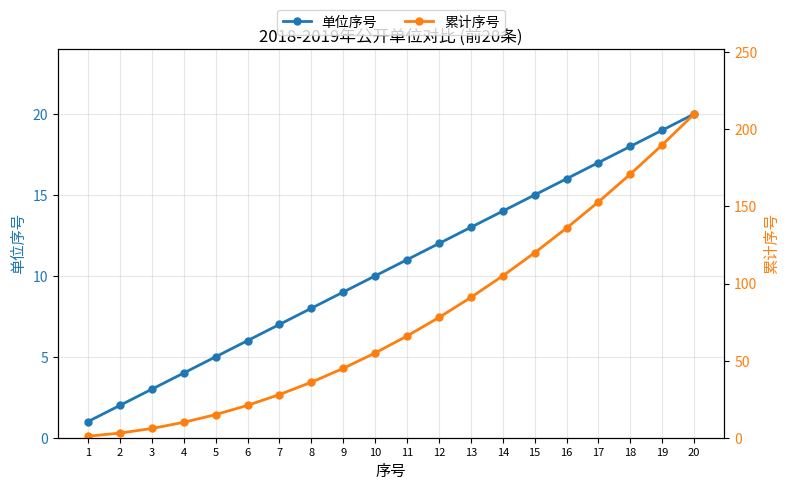

The 单位序号 series shows 2 at 2. True or false?

True